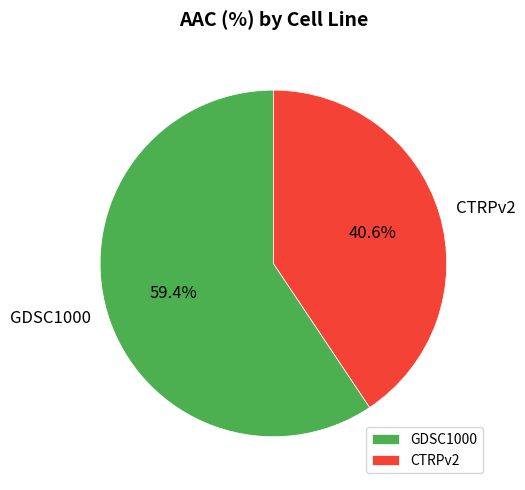

Which has a higher value, CTRPv2 or GDSC1000?

GDSC1000